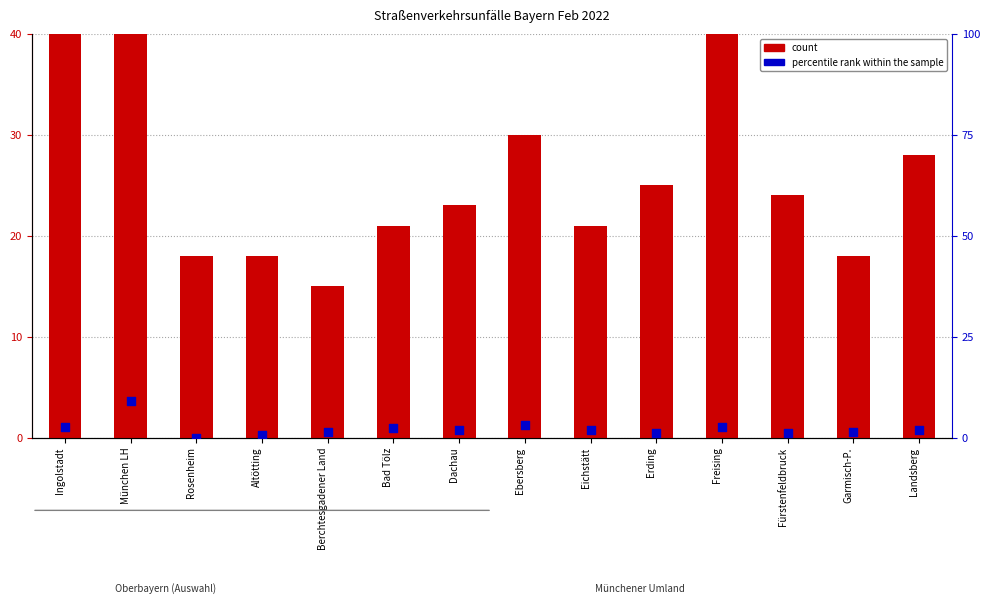

Which series has the widest spread of Y values?

count